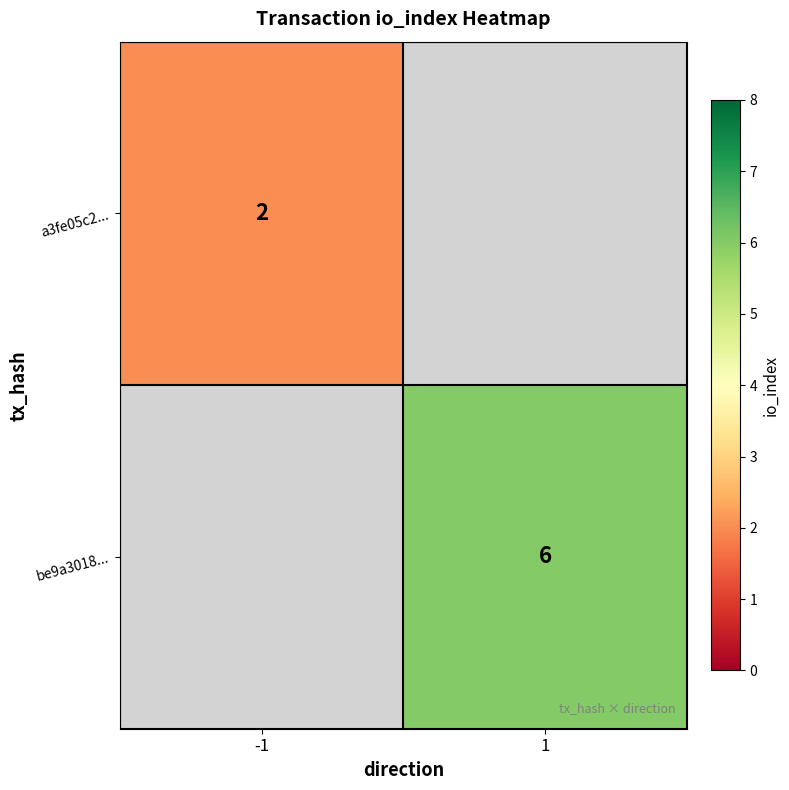

What is the maximum value shown in the chart?

6.0